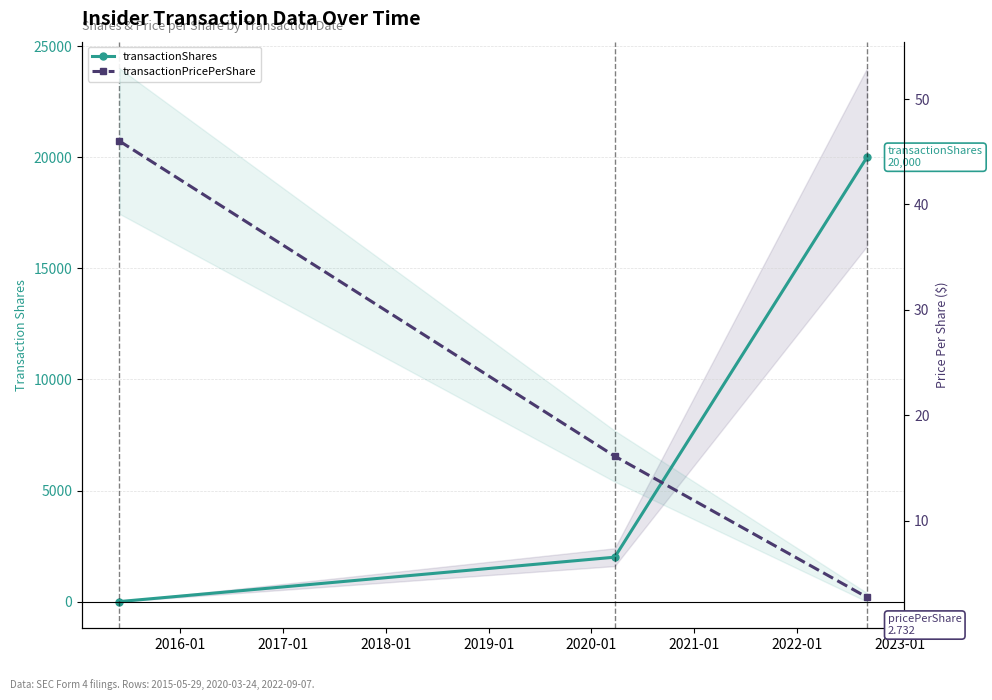

Reading right to left, transcribe all the data shown in this chart.

transactionShares: 20000.0	2000.0	3.0
transactionPricePerShare: 2.7	16.1	46.0